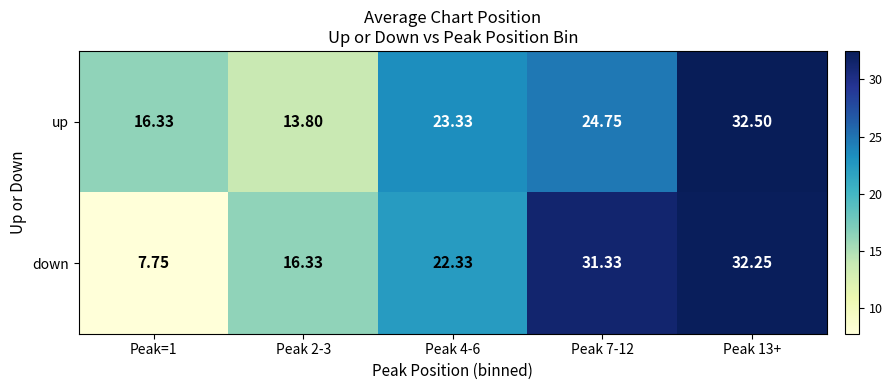

Which series has the largest total across all categories?

up